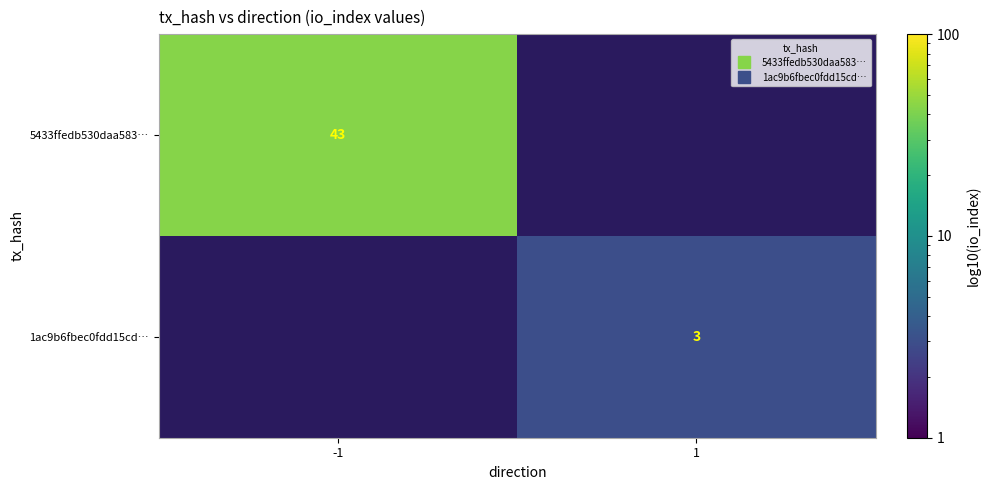

Rank the categories by 5433ffedb530daa583… value from lowest to highest.

1, -1